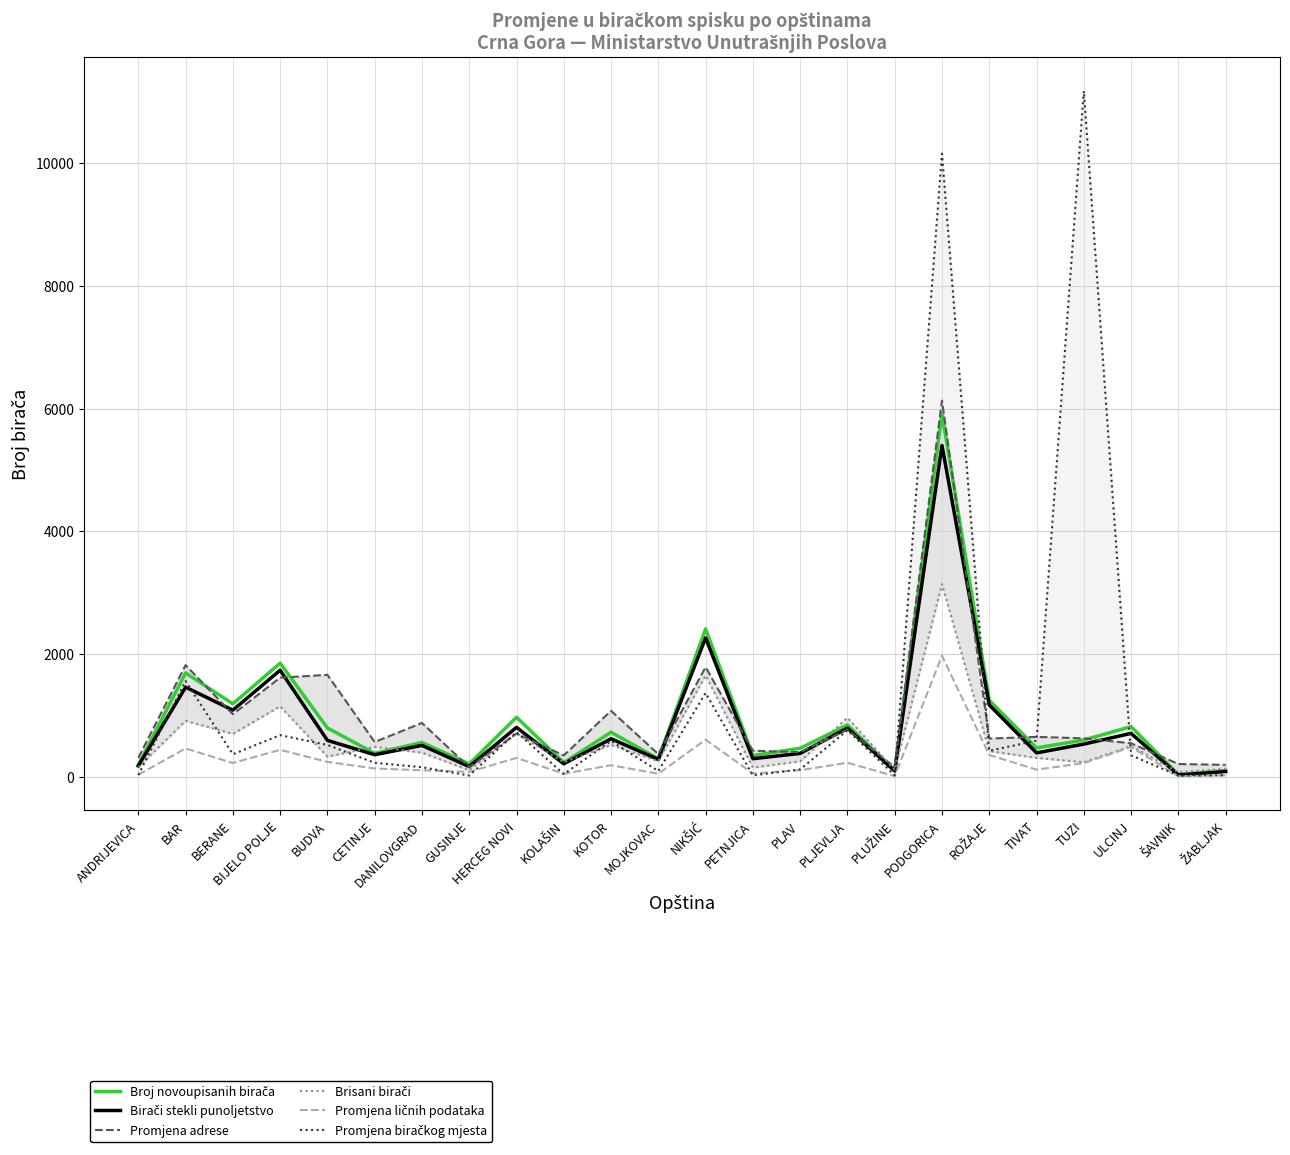

What position from the right is MOJKOVAC?

13